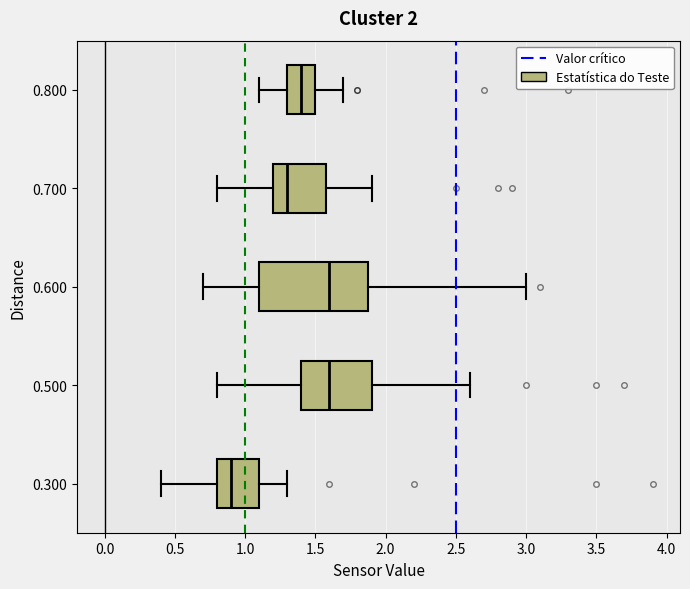

Reading bottom to top, read every box against the x-axis: the position of its median line, the range the box covers, and the ends of its whiskers. The values are not printed on the chart, so give them approximately, as read against the axis.

0.300: median 0.9, box 0.8 to 1.1, whiskers 0.4 to 1.3
0.500: median 1.6, box 1.4 to 1.9, whiskers 0.8 to 2.6
0.600: median 1.6, box 1.1 to 1.9, whiskers 0.7 to 3.0
0.700: median 1.3, box 1.2 to 1.6, whiskers 0.8 to 1.9
0.800: median 1.4, box 1.3 to 1.5, whiskers 1.1 to 1.7